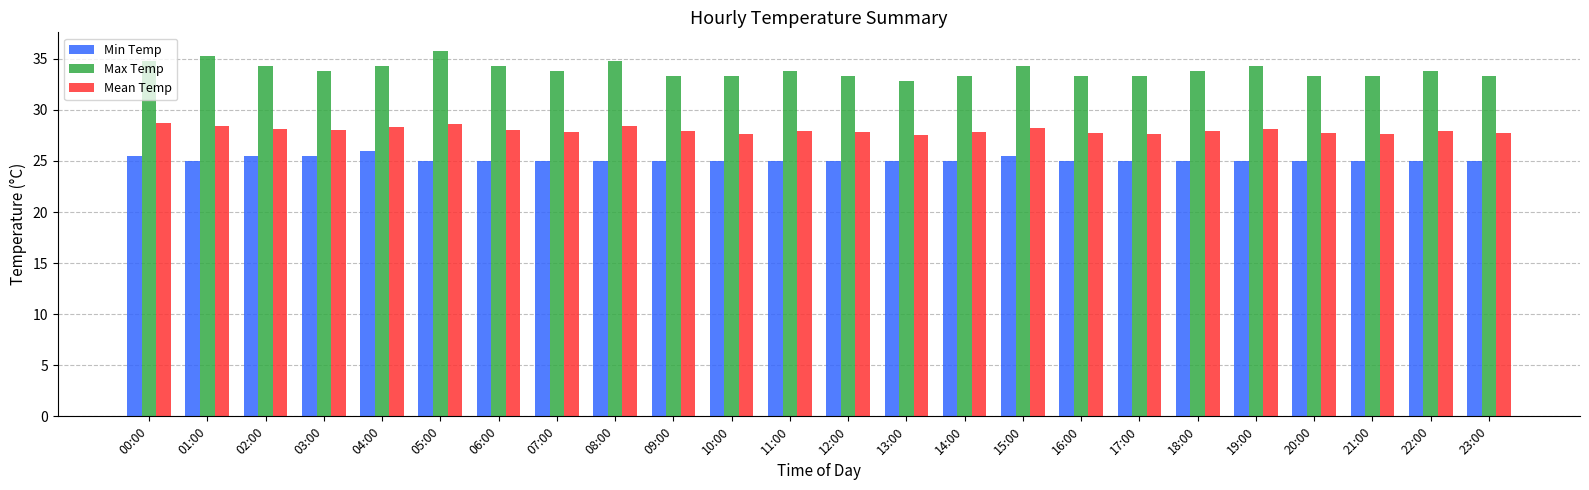

How many data points does each series have?

24